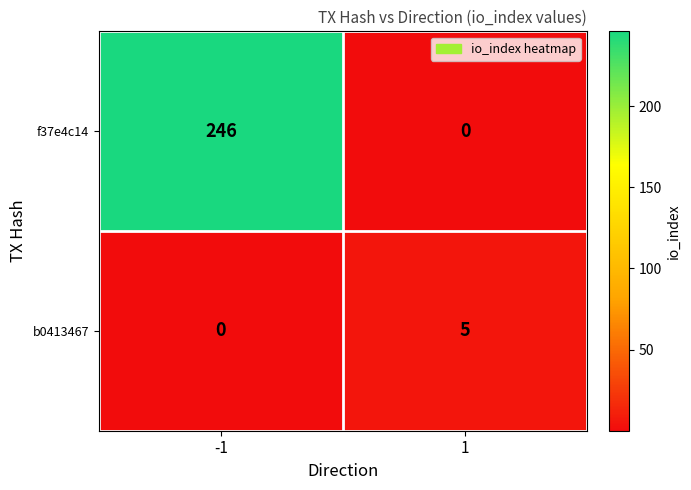

The f37e4c14 series shows 434 at -1. True or false?

False